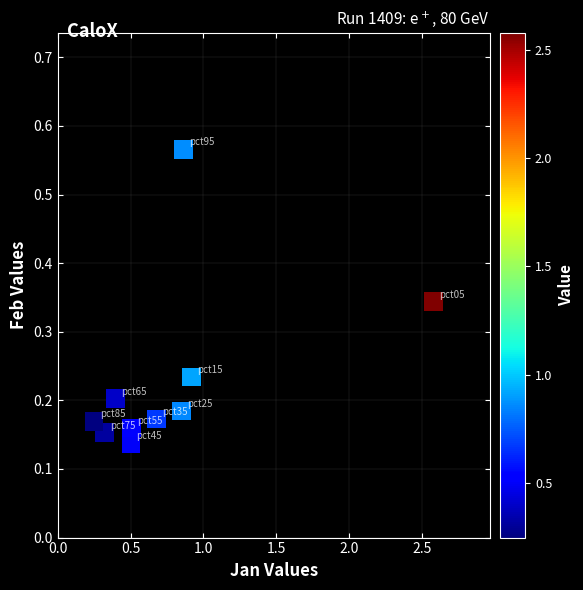

What is the average X value?

0.8